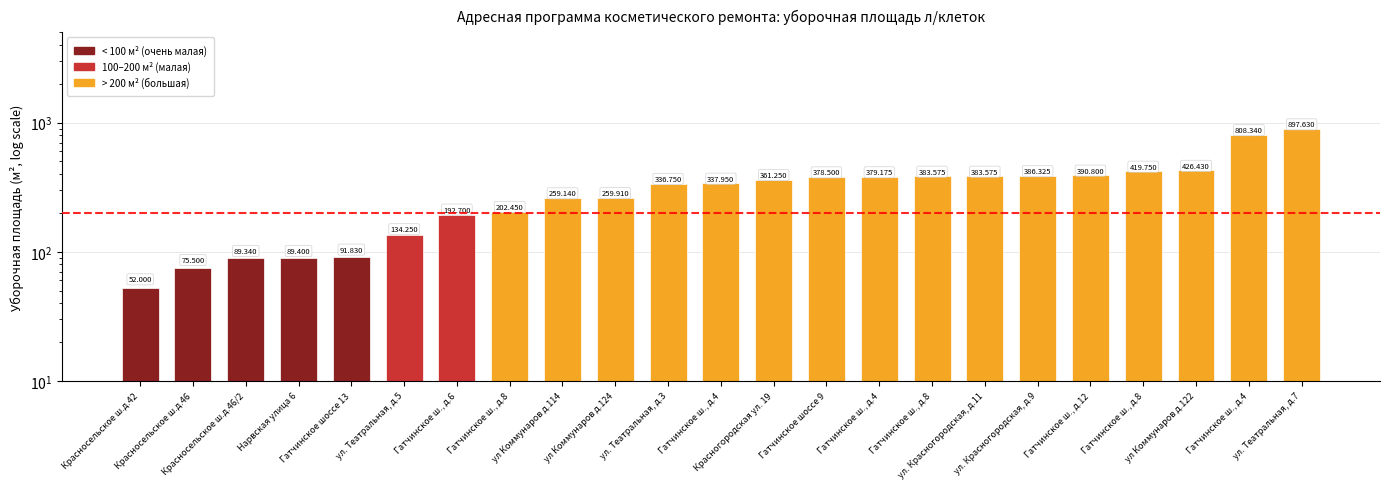

Reading left to right, list all the values displayed in this chart.

52.0	75.5	89.3	89.4	91.8	134.2	192.7	202.4	259.1	259.9	336.8	337.9	361.2	378.5	379.2	383.6	383.6	386.3	390.8	419.8	426.4	808.3	897.6